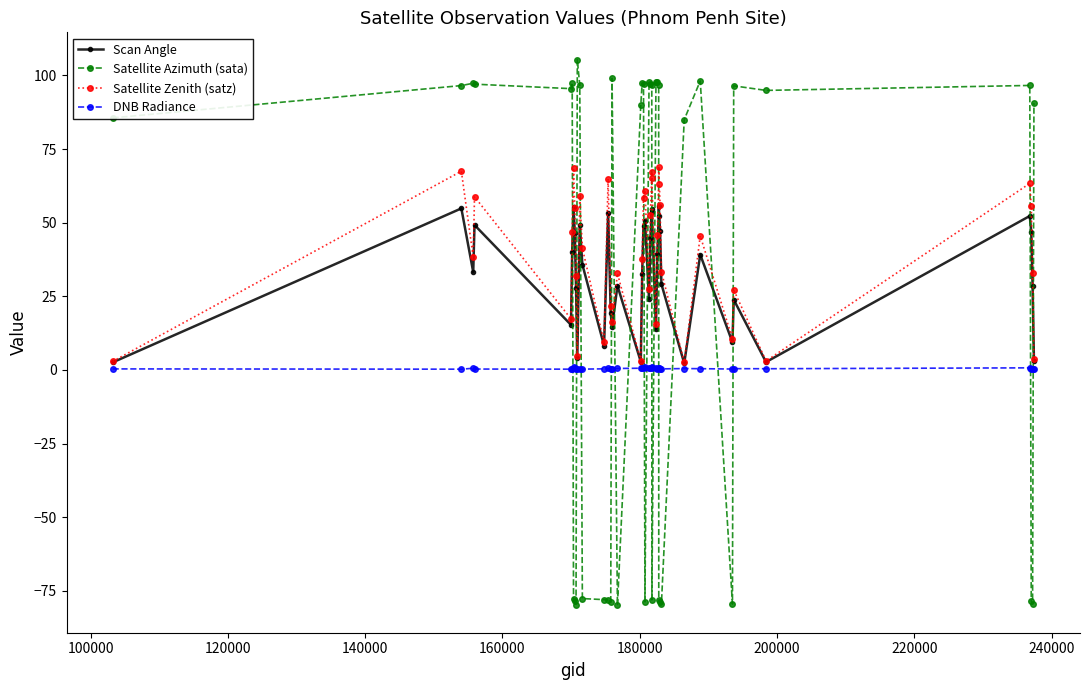

What is the maximum value shown in the chart?

105.4